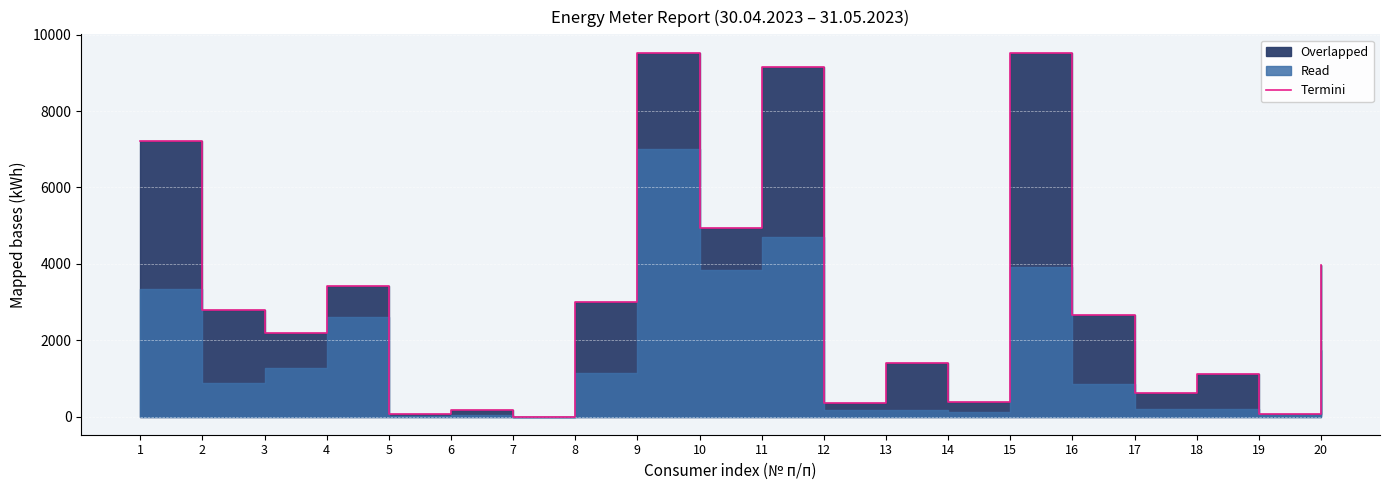

List the labels in order of value, largest first.

15, 9, 11, 1, 10, 20, 4, 8, 2, 16, 3, 13, 18, 17, 14, 12, 6, 19, 5, 7